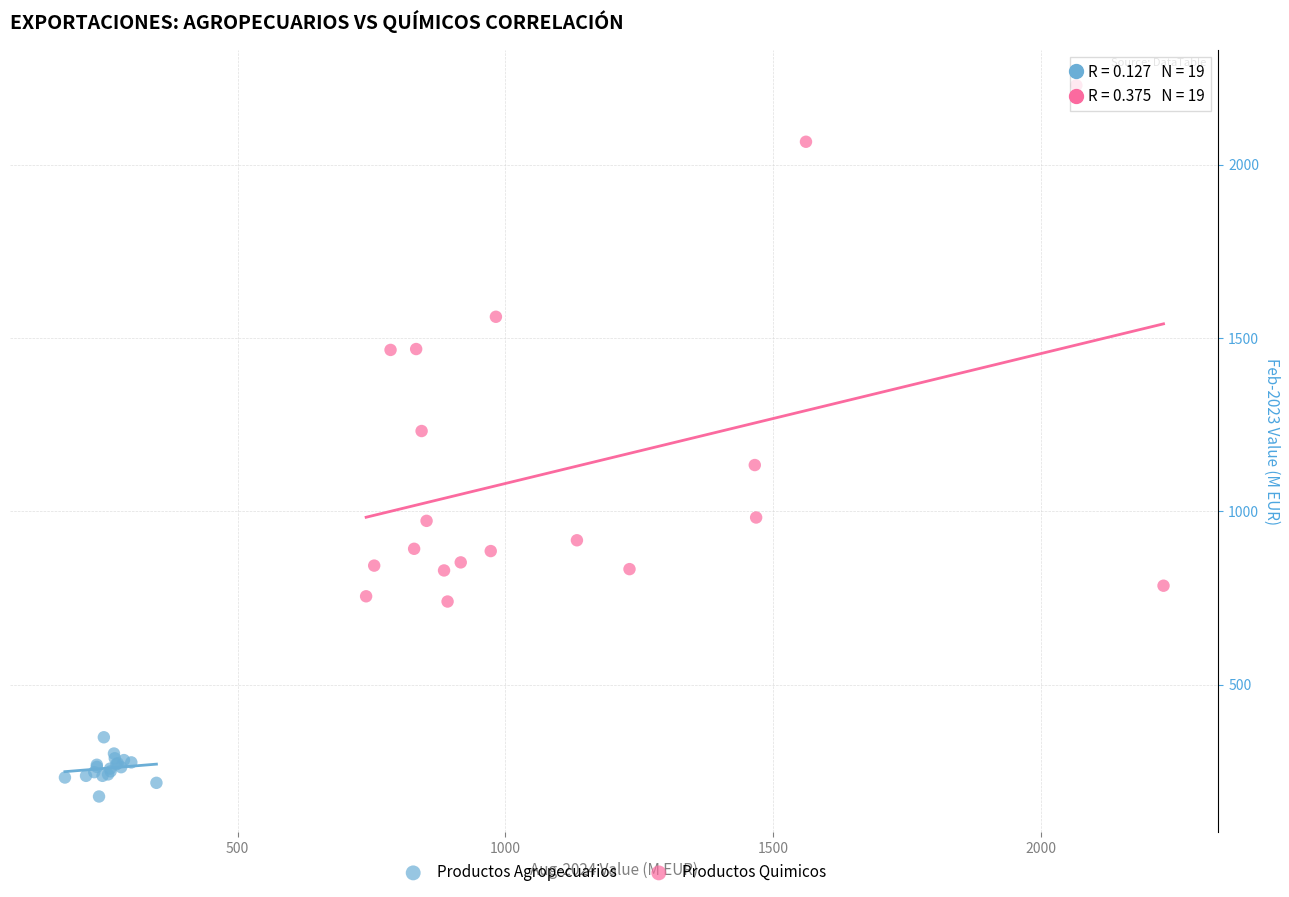

What are all the series names shown in the legend?

Productos Agropecuarios, Productos Quimicos